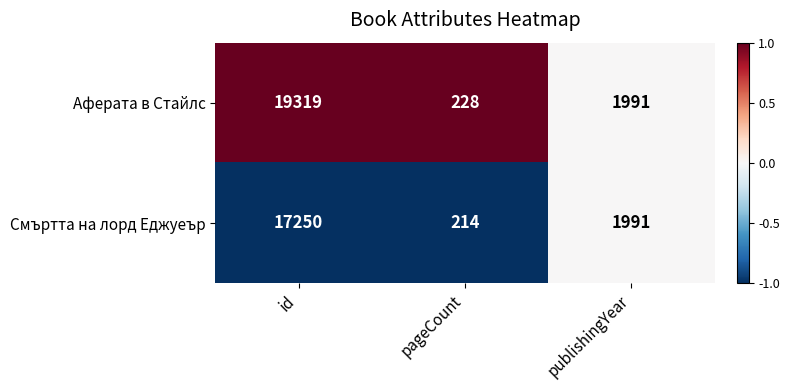

Rank the series by their average value, from highest to lowest.

Аферата в Стайлс, Смъртта на лорд Еджуеър